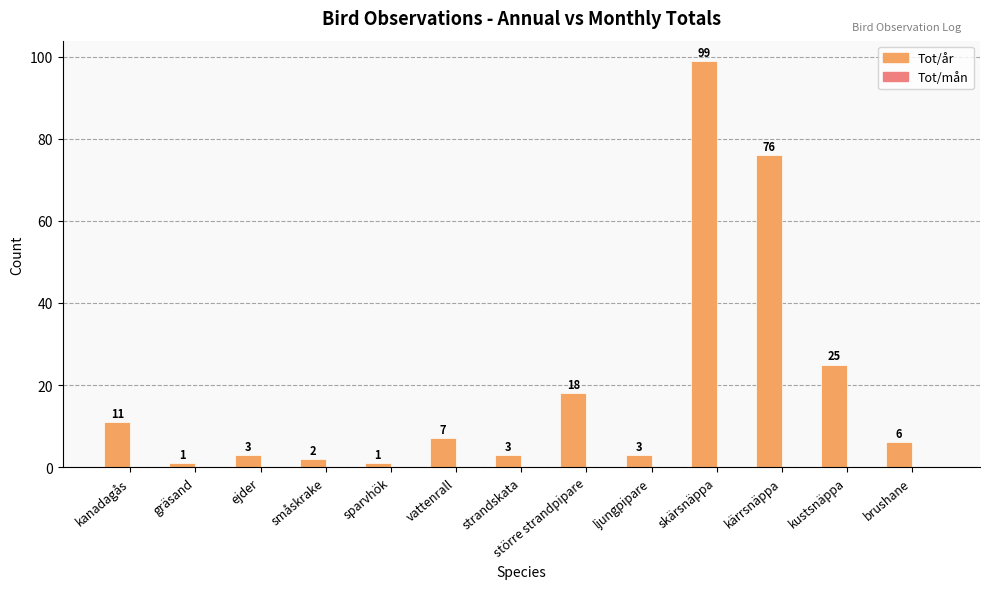

Which has a higher value, ljungpipare or sparvhök?

ljungpipare